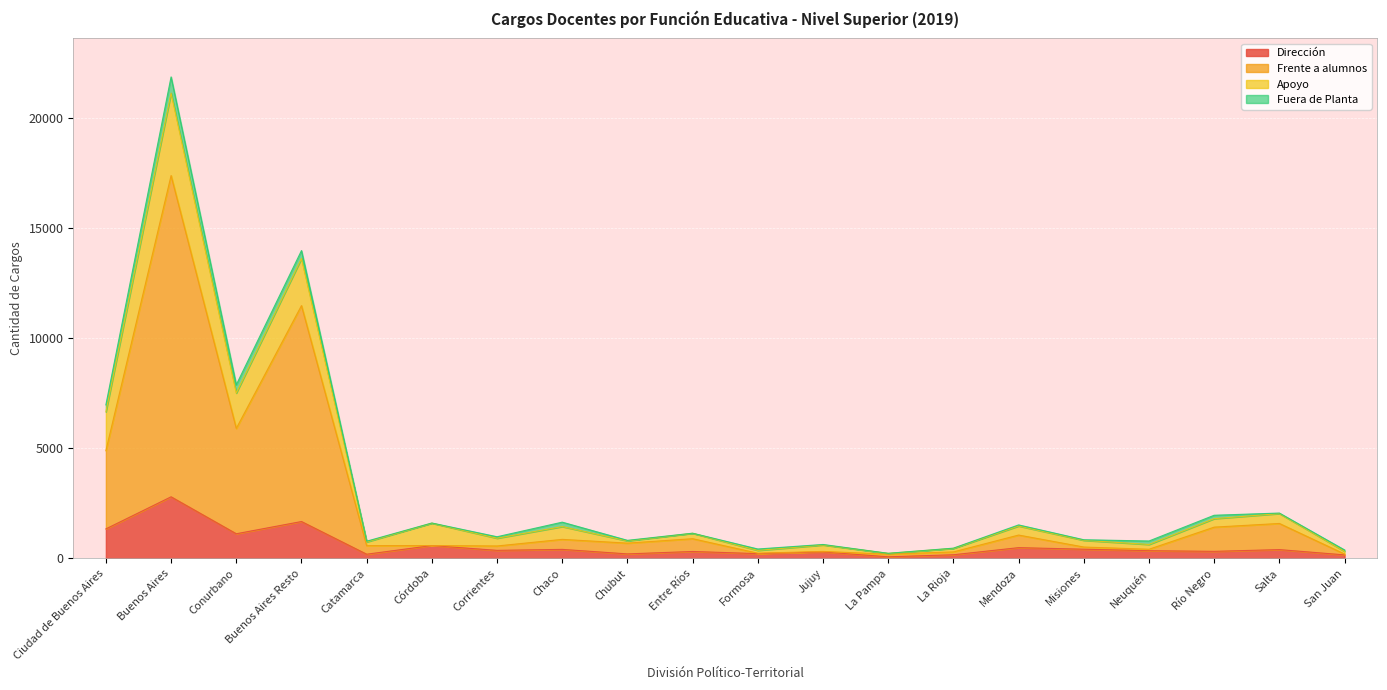

At which category is the sum across all series the highest?

Buenos Aires